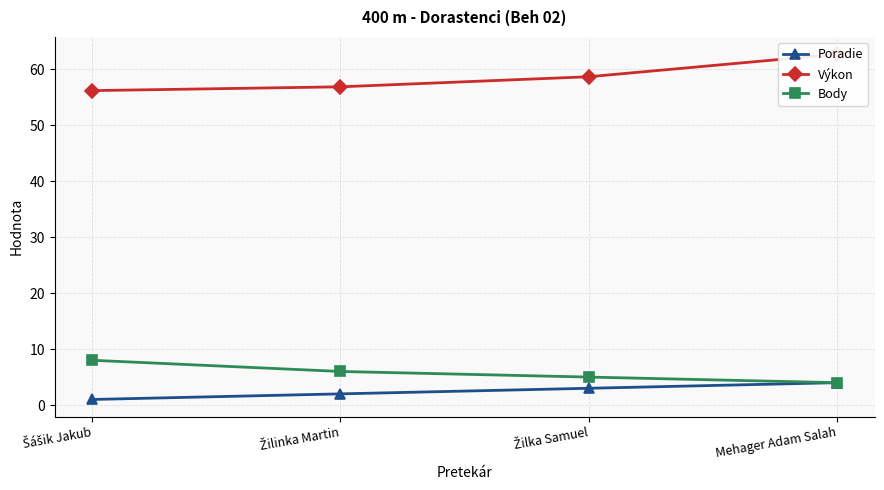

Reading right to left, what are all the values shown in this chart?

Poradie: Mehager Adam Salah=4.0	Žilka Samuel=3.0	Žilinka Martin=2.0	Šášik Jakub=1.0
Výkon: Mehager Adam Salah=62.6	Žilka Samuel=58.6	Žilinka Martin=56.8	Šášik Jakub=56.1
Body: Mehager Adam Salah=4.0	Žilka Samuel=5.0	Žilinka Martin=6.0	Šášik Jakub=8.0